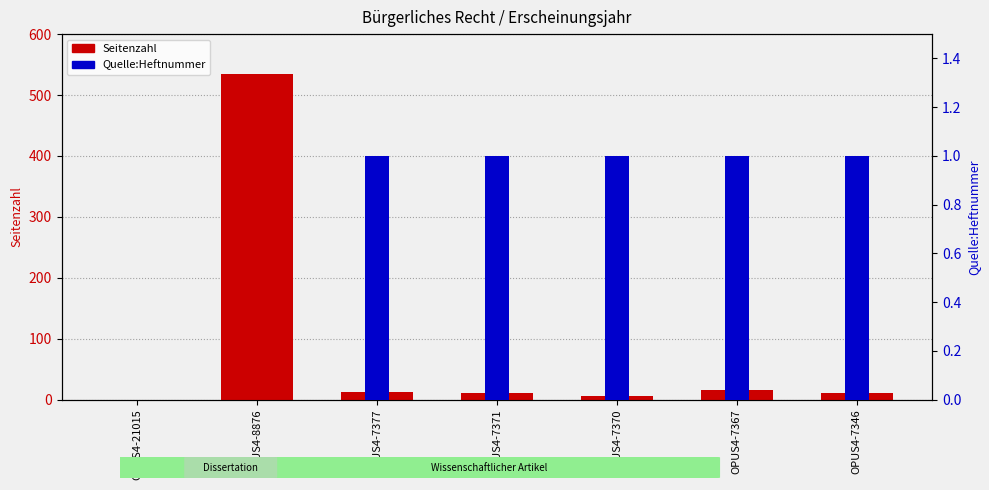

Which series has the largest range (max minus min)?

Seitenzahl